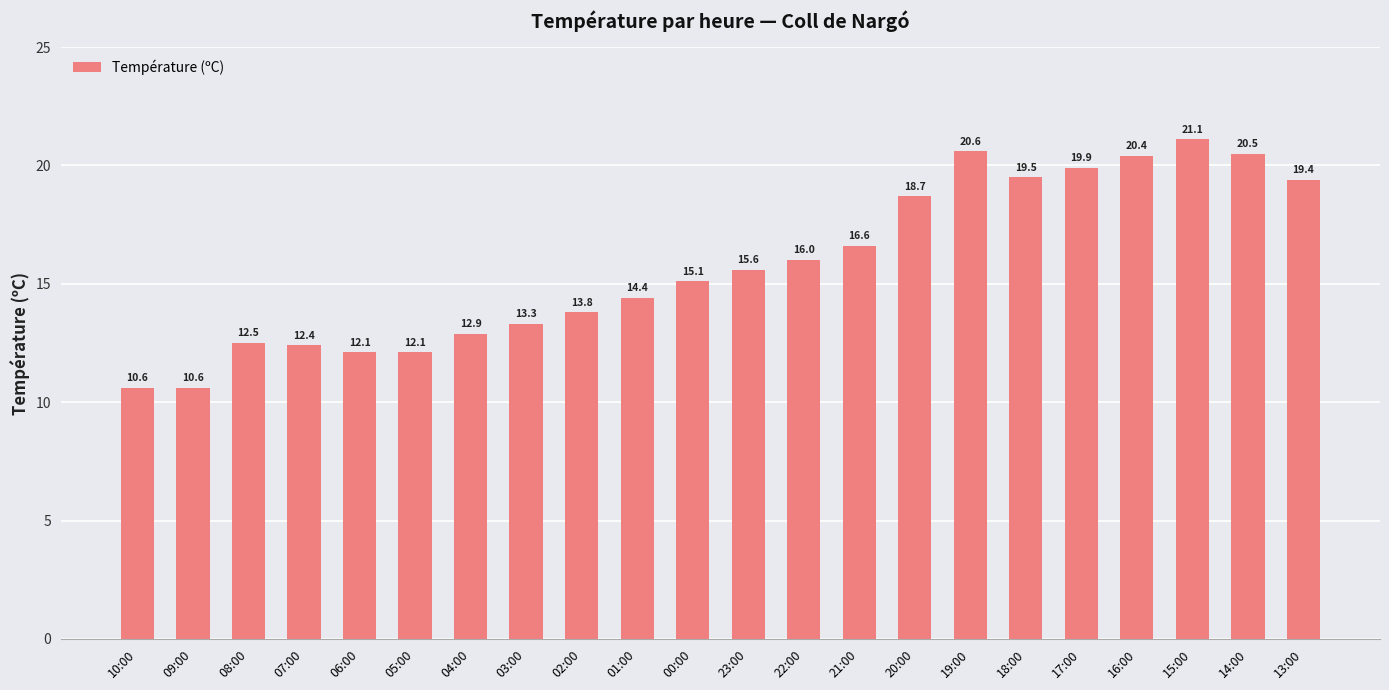

Count the number of values greater than 15.

12